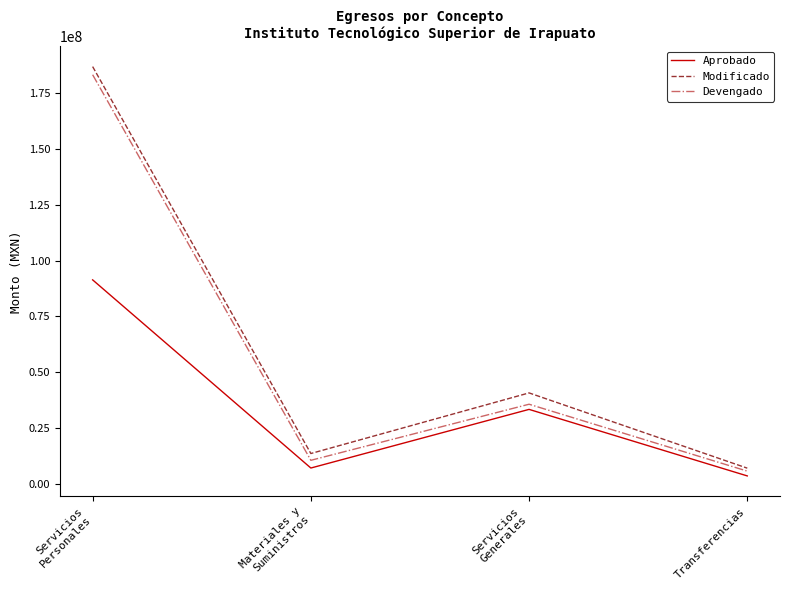

What is the maximum value for Devengado?

183246235.2